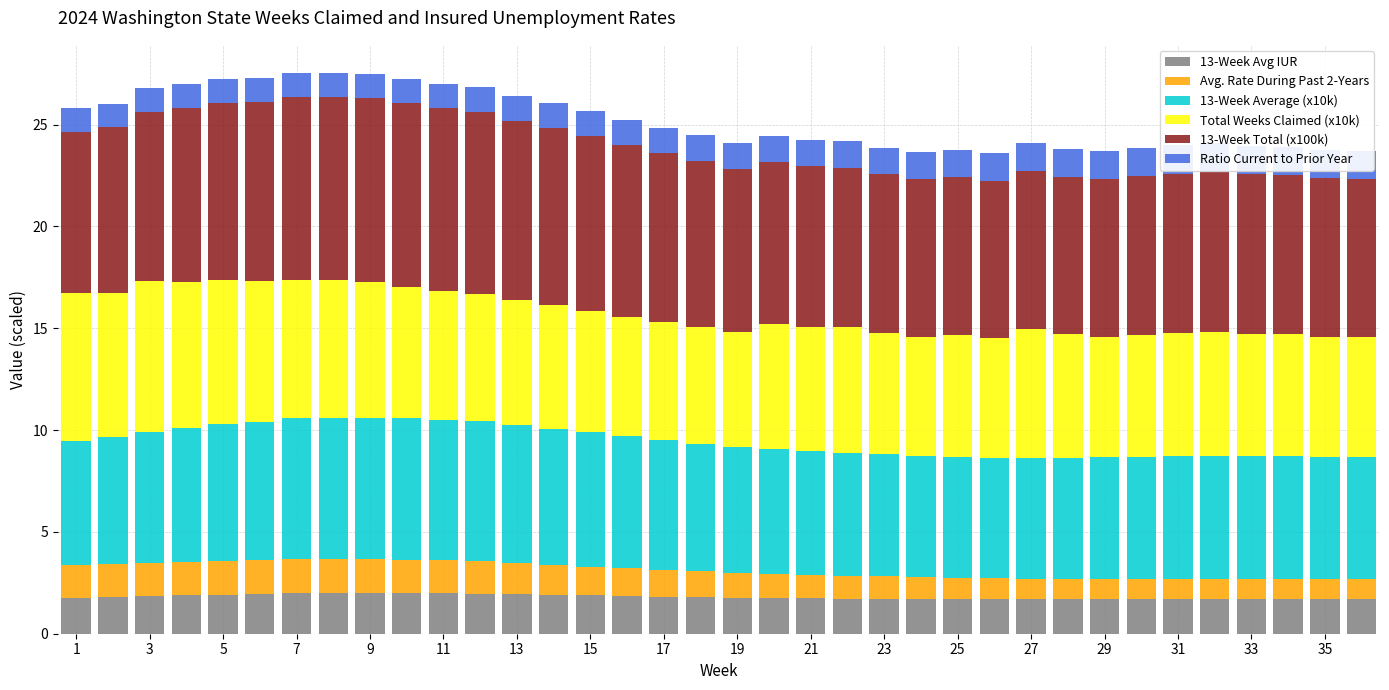

What is the difference between the 13-Week Average (x10k) values at 23 and 19?

0.2